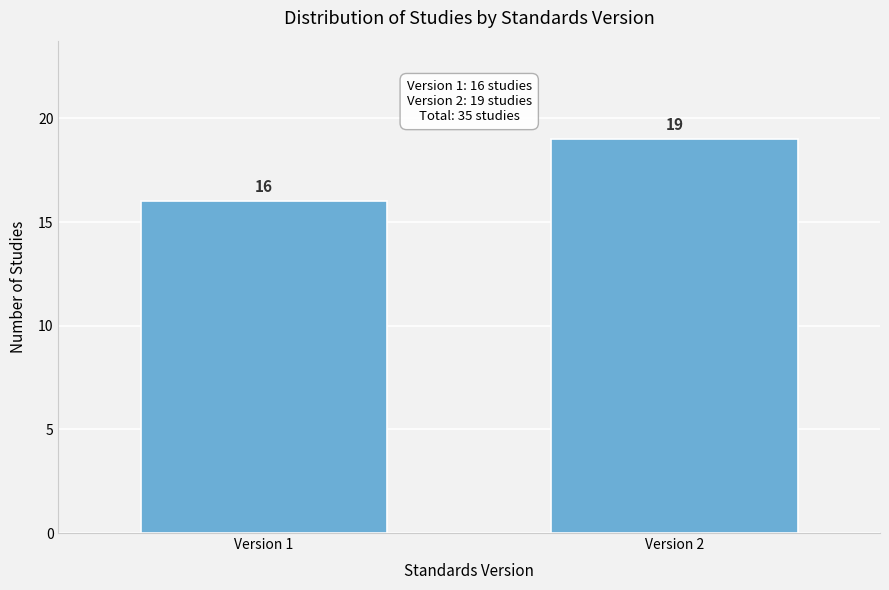

Reading right to left, list all the values displayed in this chart.

19	16